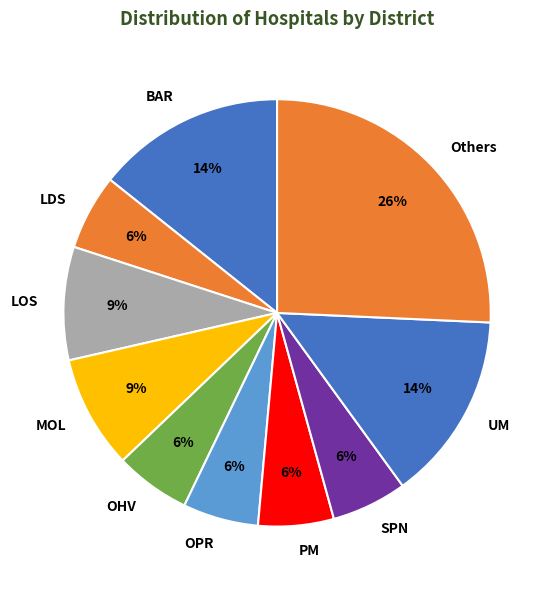

Is there any slice that represents more than half of the pie?

No